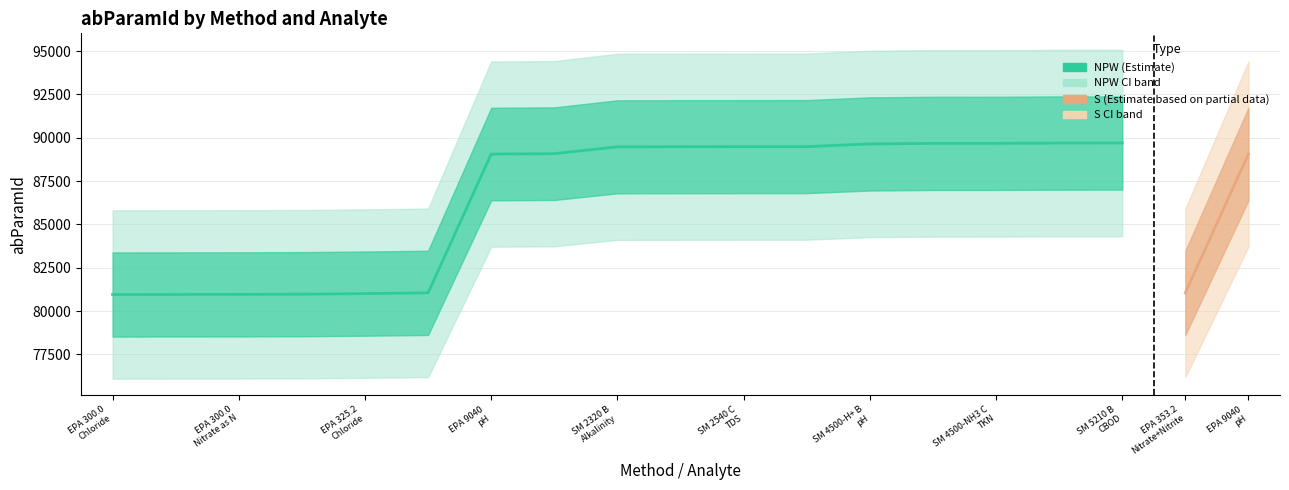

What is the difference between the maximum and minimum values?

8742